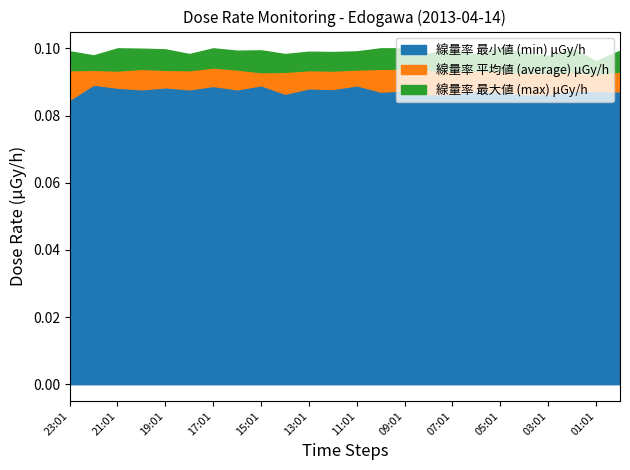

Where is 線量率 最小値 (min) μGy/h nearest to the value 0?

23:01